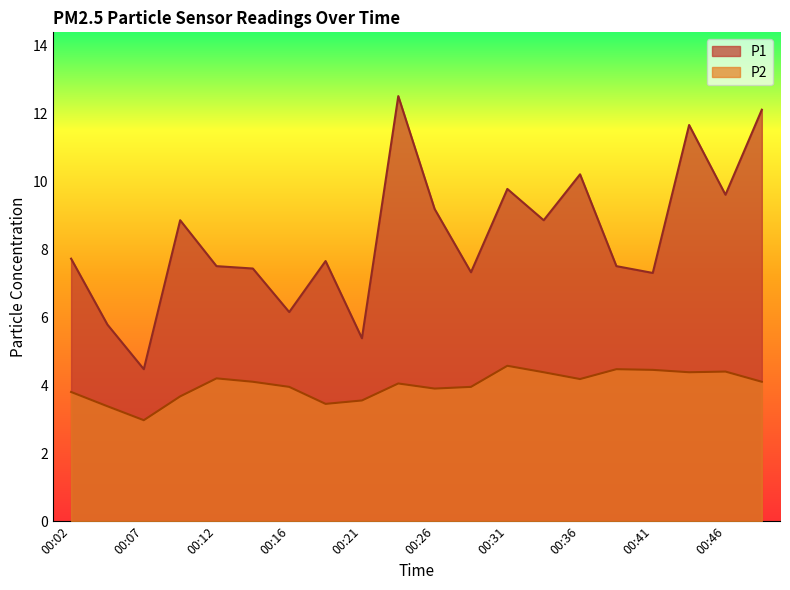

List the labels in order of P1 value, largest first.

00:24, 00:48, 00:43, 00:36, 00:31, 00:46, 00:26, 00:09, 00:33, 00:02, 00:19, 00:12, 00:38, 00:14, 00:29, 00:41, 00:16, 00:04, 00:21, 00:07